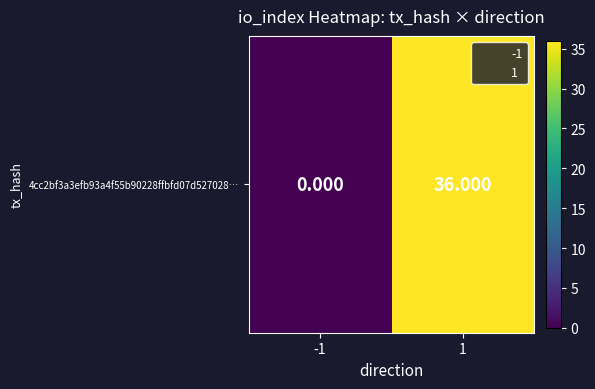

True or false: the data shows 18 at -1.

False